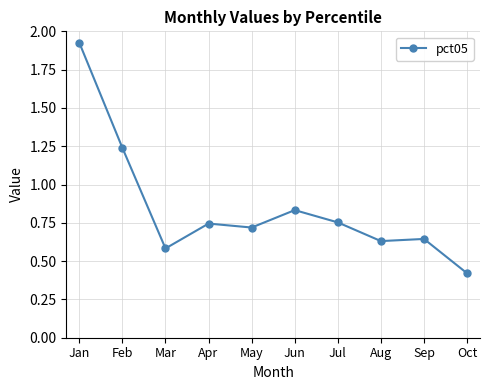

Where is the first local minimum?

Mar